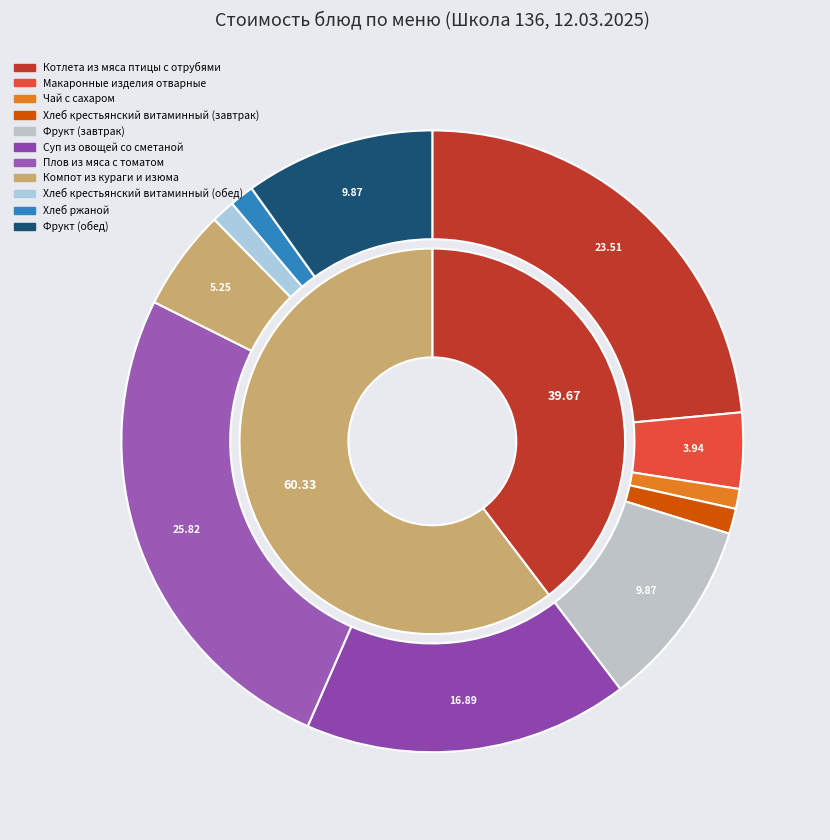

Between Хлеб крестьянский витаминный (обед) and Котлета из мяса птицы с отрубями, which is larger?

Котлета из мяса птицы с отрубями